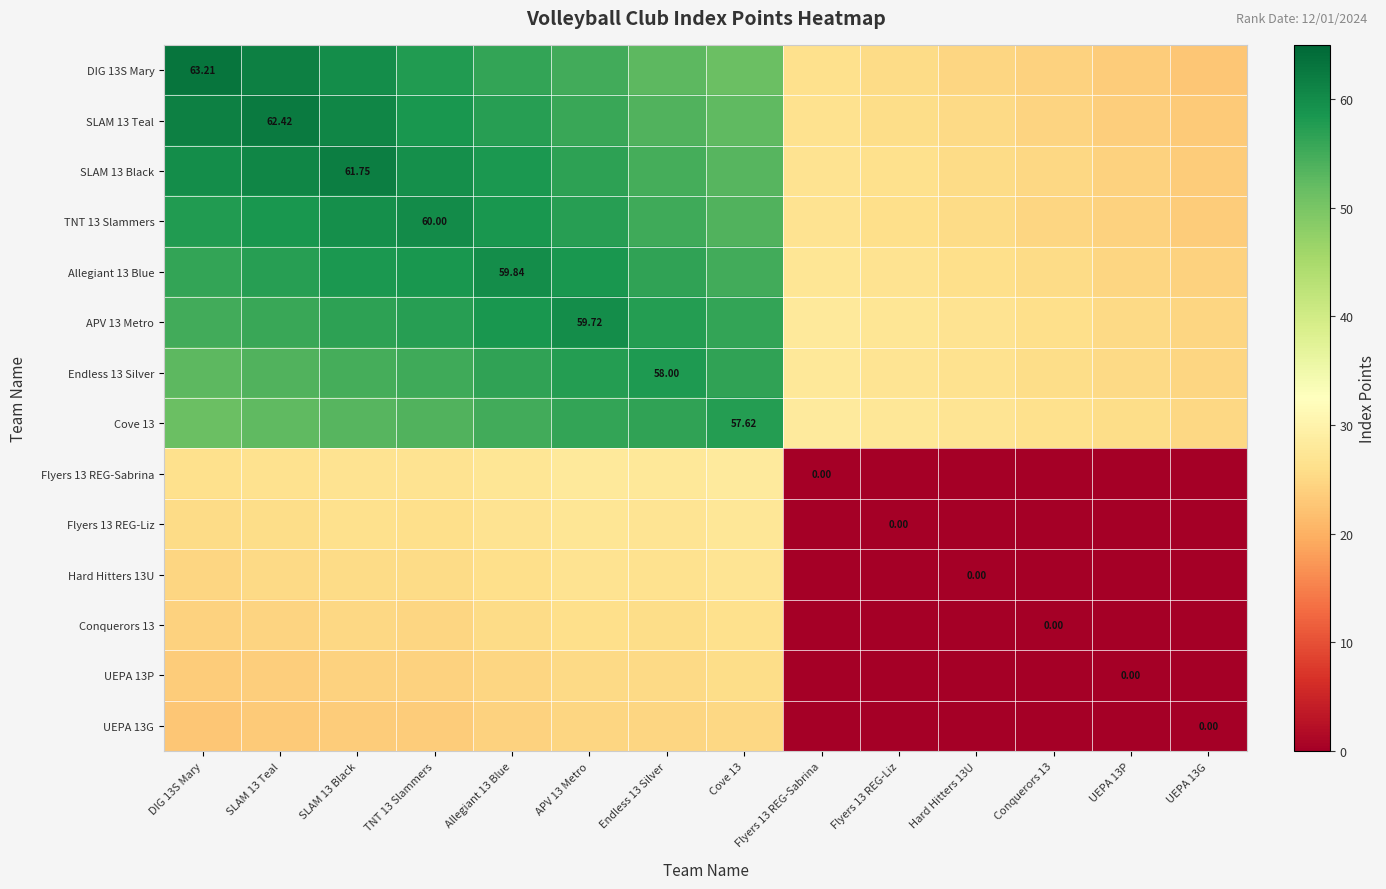

Which series has the widest spread of values?

DIG 13S Mary